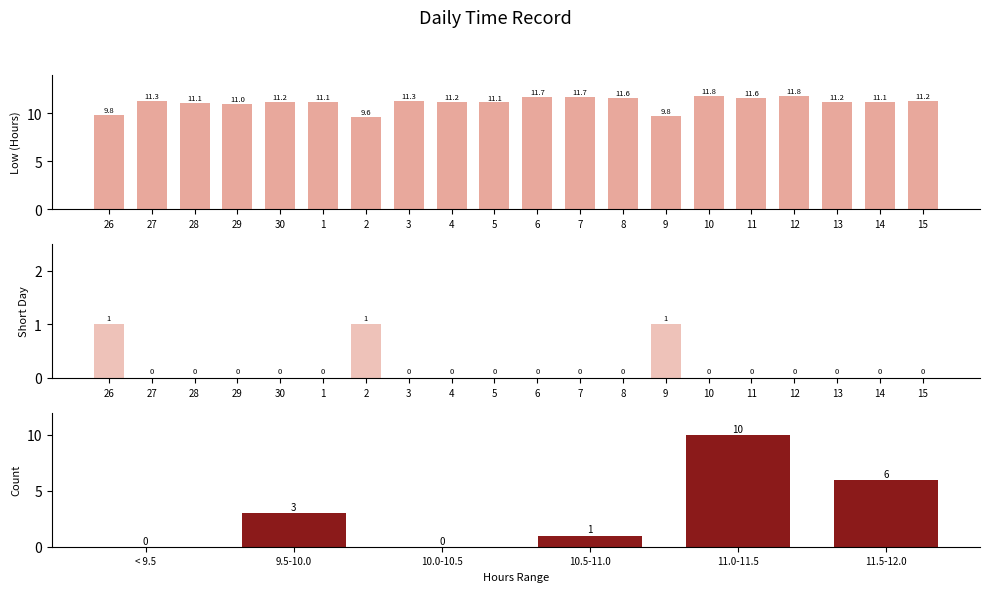

What is the greatest value displayed?

11.8